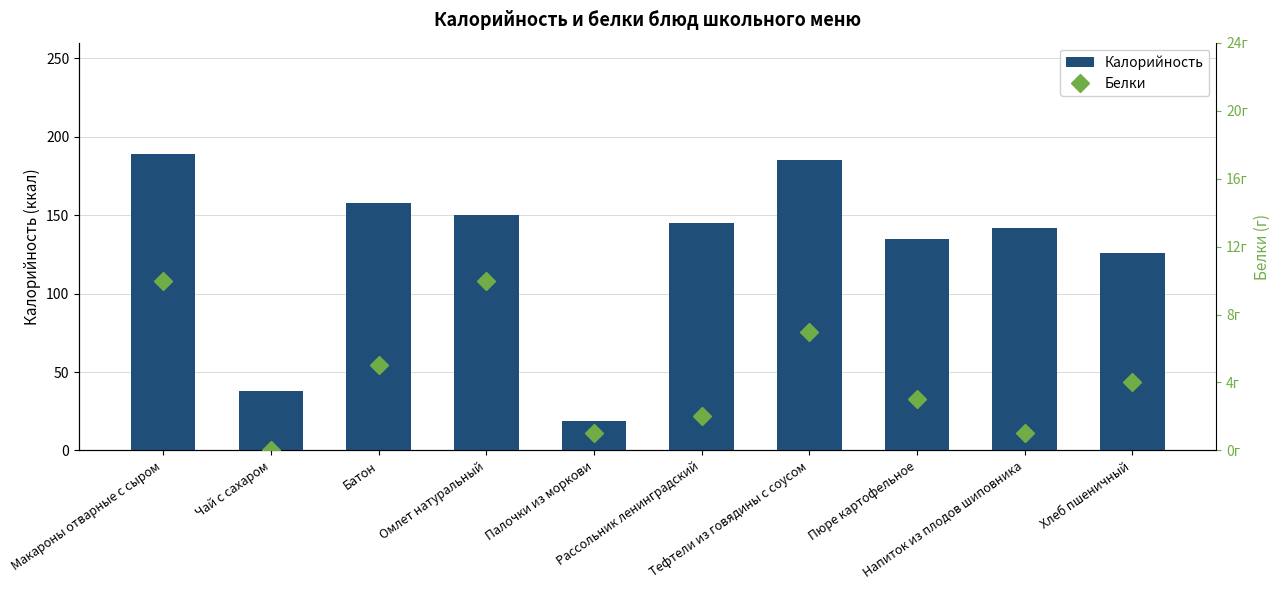

Reading left to right, transcribe all the data shown in this chart.

Калорийность: Макароны отварные с сыром=189	Чай с сахаром=38	Батон=158	Омлет натуральный=150	Палочки из моркови=19	Рассольник ленинградский=145	Тефтели из говядины с соусом=185	Пюре картофельное=135	Напиток из плодов шиповника=142	Хлеб пшеничный=126
Белки: Макароны отварные с сыром=10	Чай с сахаром=0	Батон=5	Омлет натуральный=10	Палочки из моркови=1	Рассольник ленинградский=2	Тефтели из говядины с соусом=7	Пюре картофельное=3	Напиток из плодов шиповника=1	Хлеб пшеничный=4